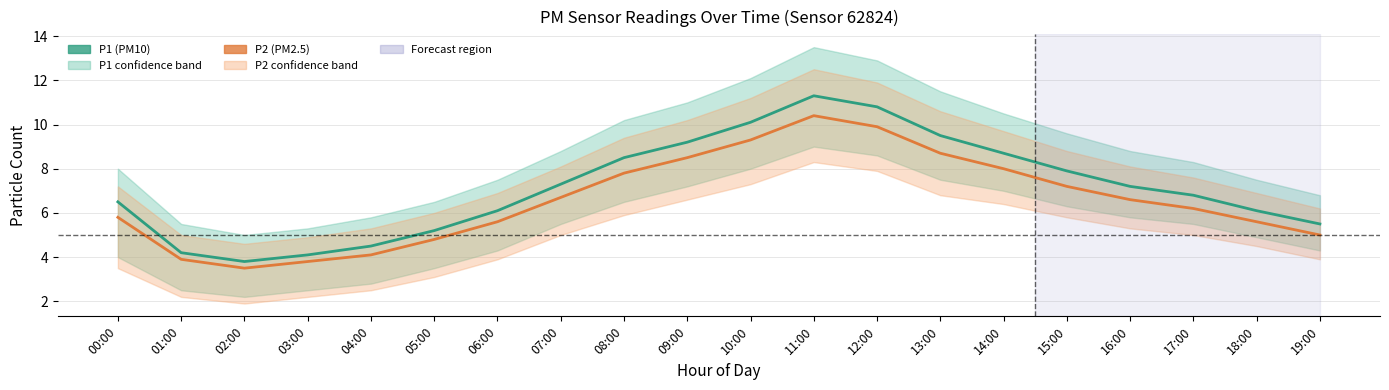

Rank the categories by P2 value from highest to lowest.

11:00, 12:00, 10:00, 13:00, 09:00, 14:00, 08:00, 15:00, 07:00, 16:00, 17:00, 00:00, 06:00, 18:00, 19:00, 05:00, 04:00, 01:00, 03:00, 02:00